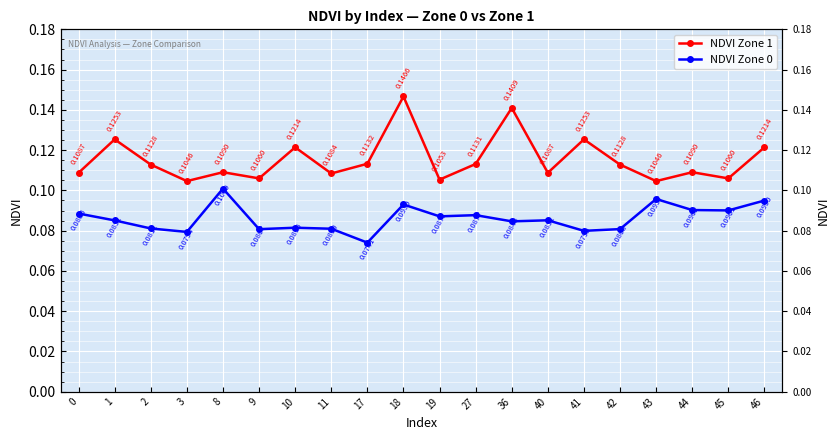

Reading right to left, transcribe all the data shown in this chart.

NDVI Zone 1: 0.1	0.1	0.1	0.1	0.1	0.1	0.1	0.1	0.1	0.1	0.1	0.1	0.1	0.1	0.1	0.1	0.1	0.1	0.1	0.1
NDVI Zone 0: 0.1	0.1	0.1	0.1	0.1	0.1	0.1	0.1	0.1	0.1	0.1	0.1	0.1	0.1	0.1	0.1	0.1	0.1	0.1	0.1